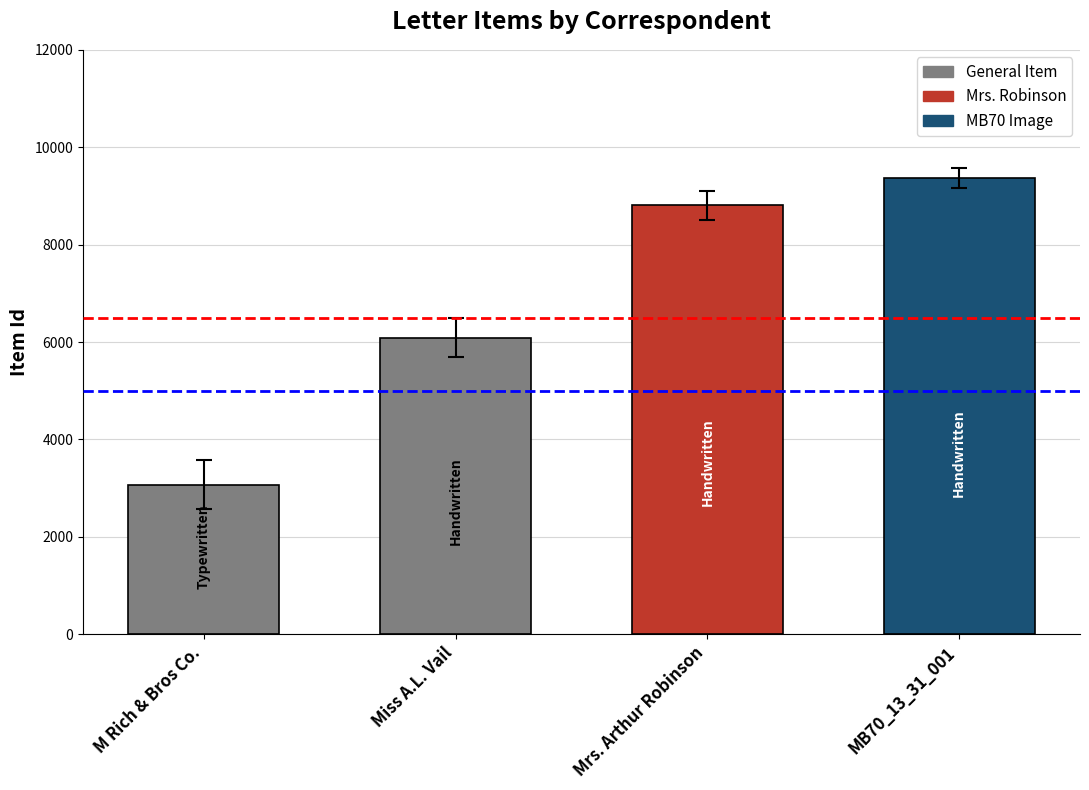

What is the difference between the maximum and minimum values?

6297